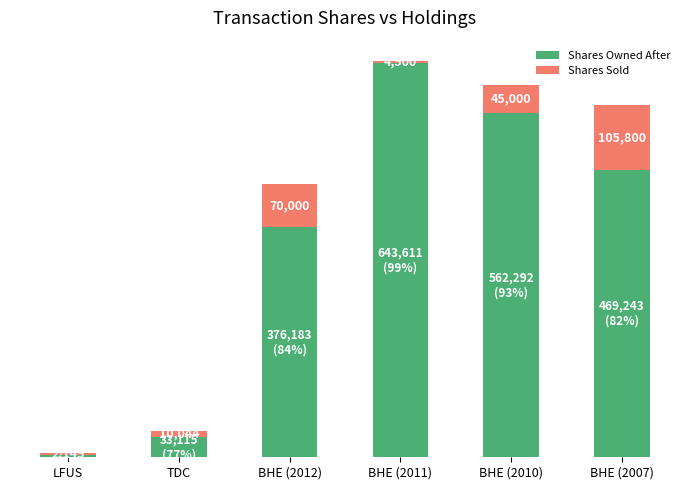

At which label is Shares Owned After closest to 323879?

BHE (2012)